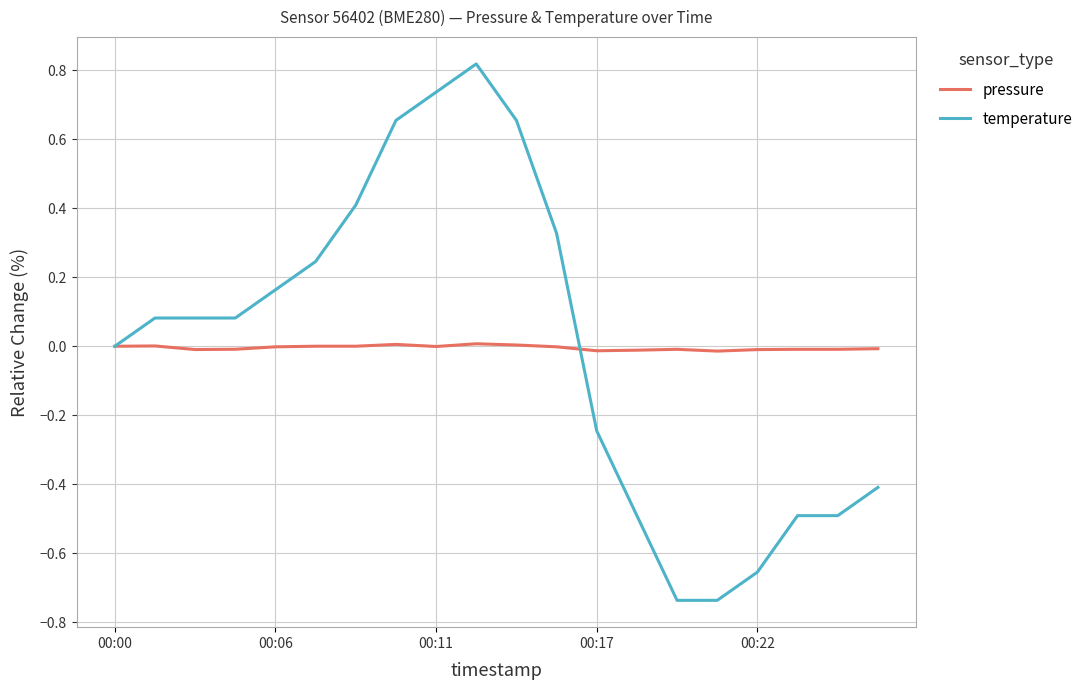

What are all the series names shown in the legend?

pressure, temperature